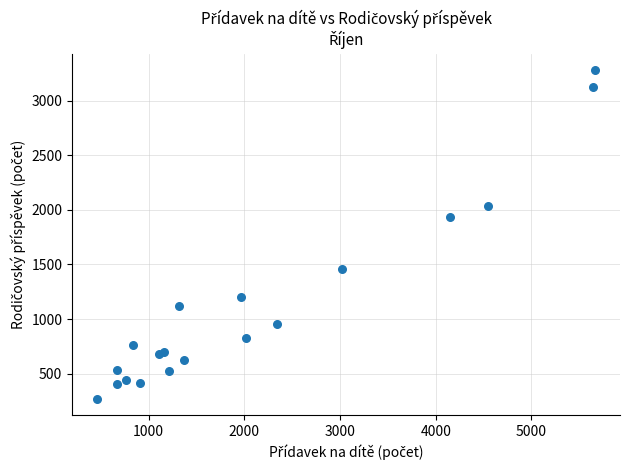

What Y value in the scatter plot is closest to 1775?

1935